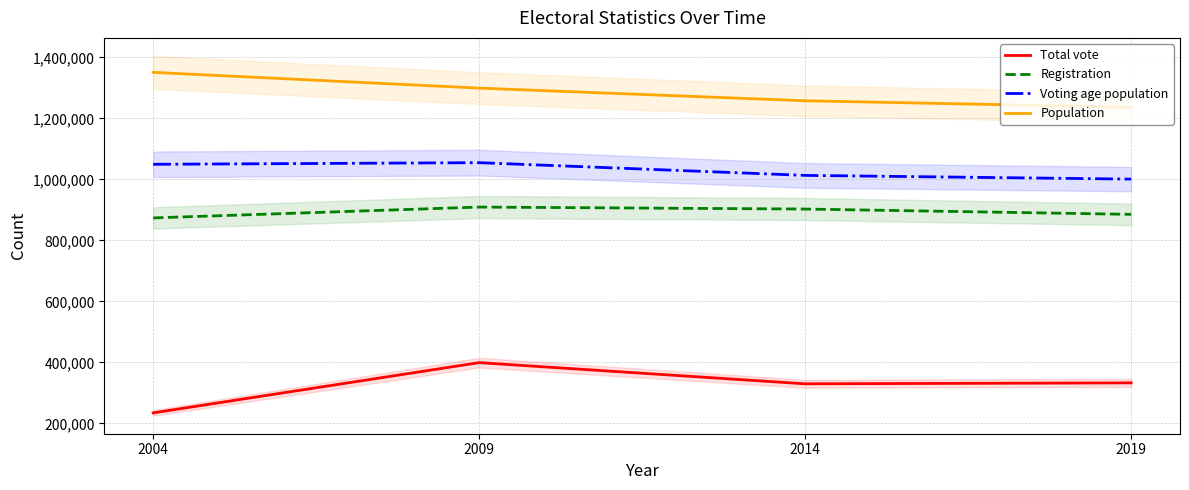

What is the sum of the Registration values at 2014 and 2004?

1776682